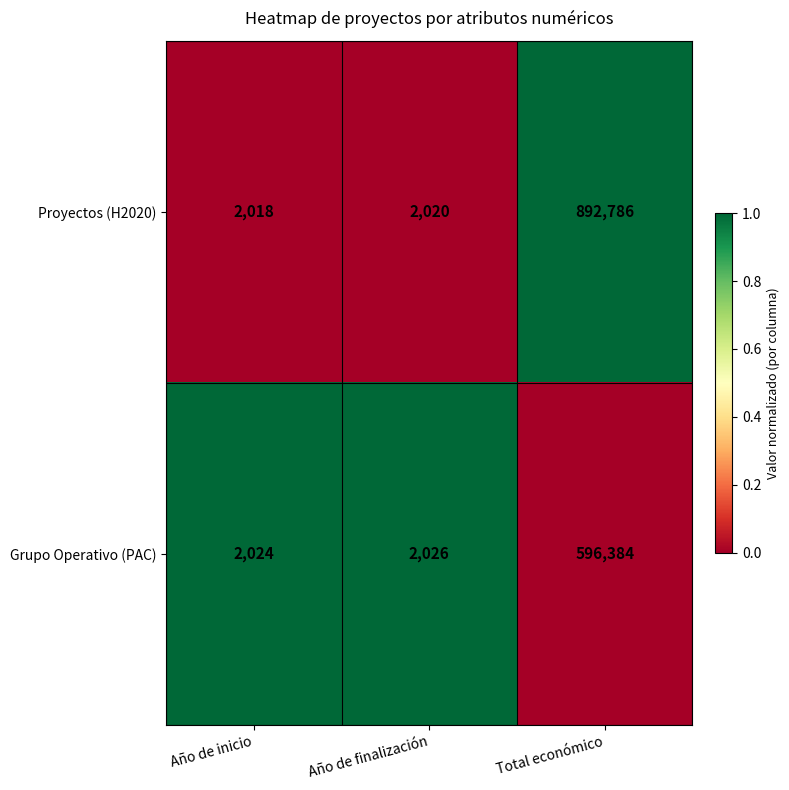

Is the value of Proyectos (H2020) at Total económico greater than the value of Grupo Operativo (PAC) at Año de inicio?

Yes